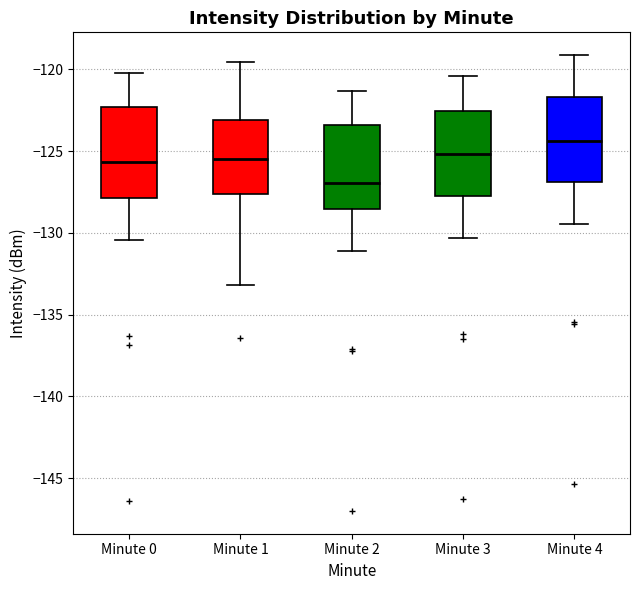

Reading left to right, read every box against the y-axis: the position of its median line, the range the box covers, and the ends of its whiskers. The values are not printed on the chart, so give them approximately, as read against the axis.

Minute 0: median -125.5, box -128.0 to -122.5, whiskers -130.5 to -120.5
Minute 1: median -125.5, box -127.5 to -123.0, whiskers -133.0 to -119.5
Minute 2: median -127.0, box -128.5 to -123.5, whiskers -131.0 to -121.5
Minute 3: median -125.0, box -128.0 to -122.5, whiskers -130.5 to -120.5
Minute 4: median -124.5, box -127.0 to -121.5, whiskers -129.5 to -119.0